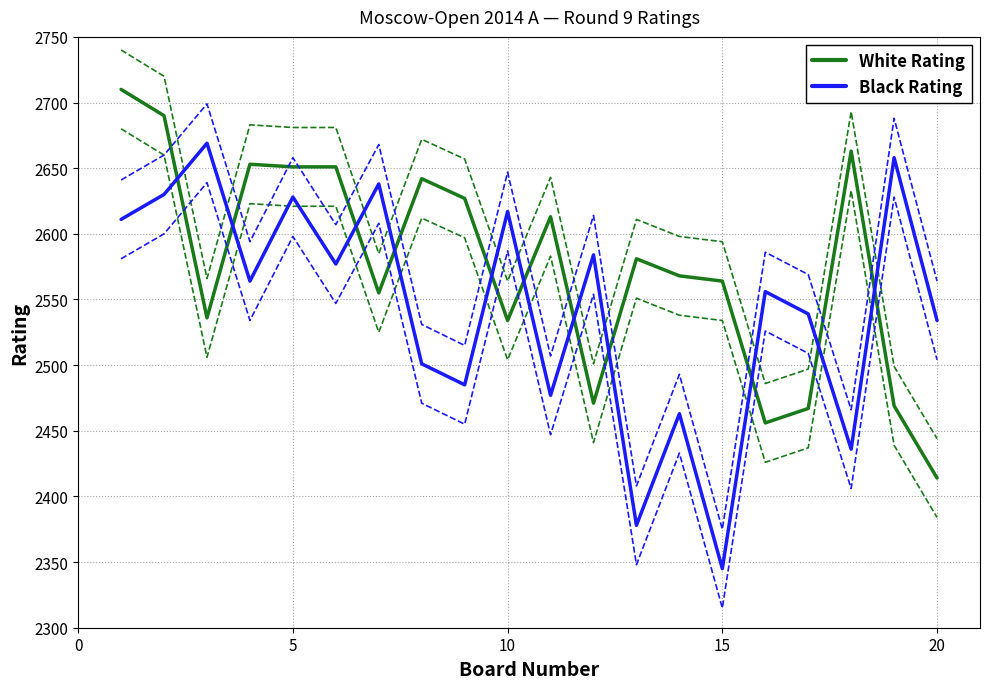

What is the highest value of the White Rating series?

2710